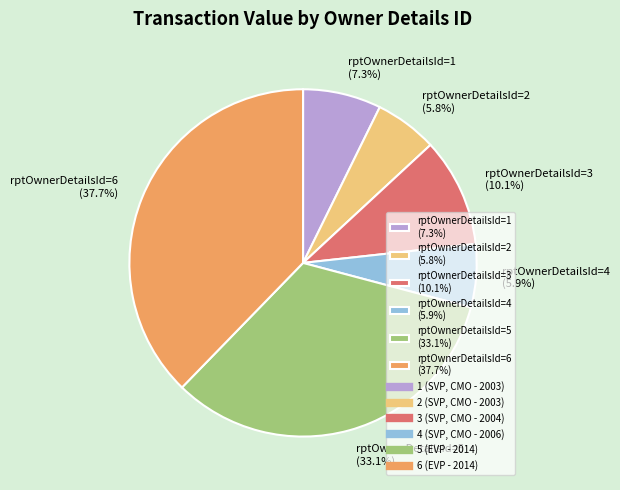

Approximately how many times larger is the value at rptOwnerDetailsId=5 (33.1%) compared to rptOwnerDetailsId=3 (10.1%)?

3.3